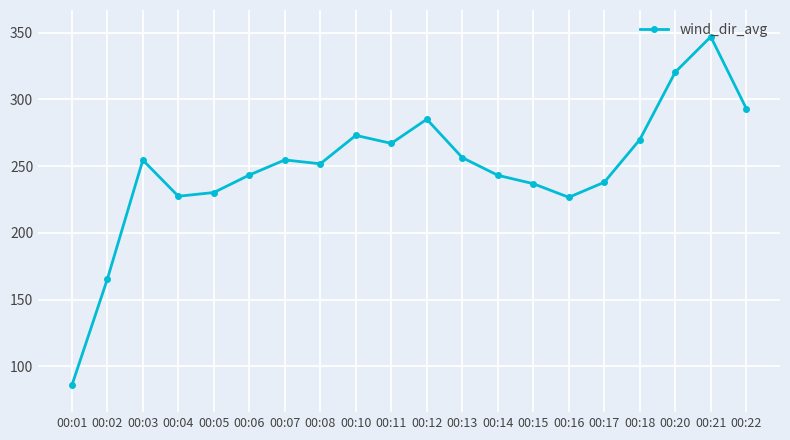

At which category does the chart reach its peak across all series?

00:21